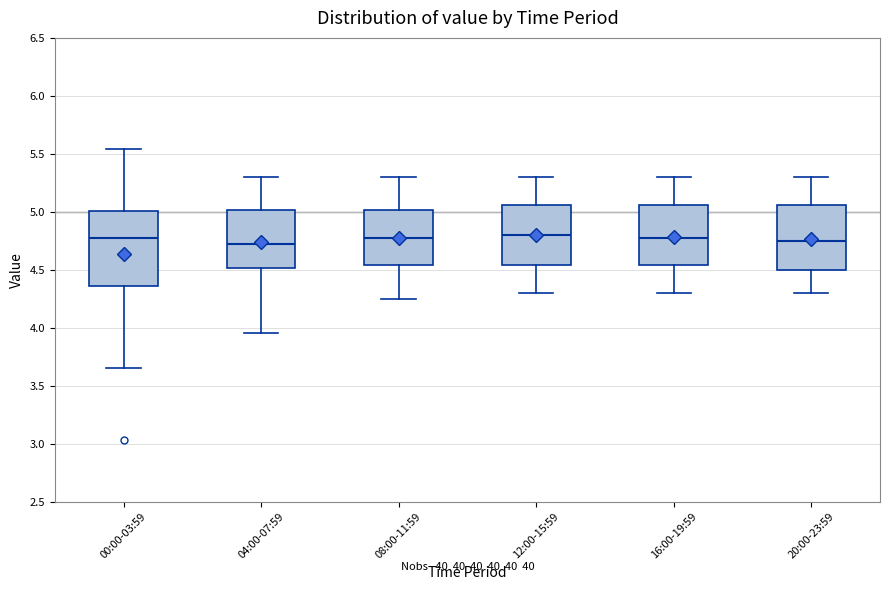

Which box is the tallest, from its lower edge to its upper edge?

00:00-03:59